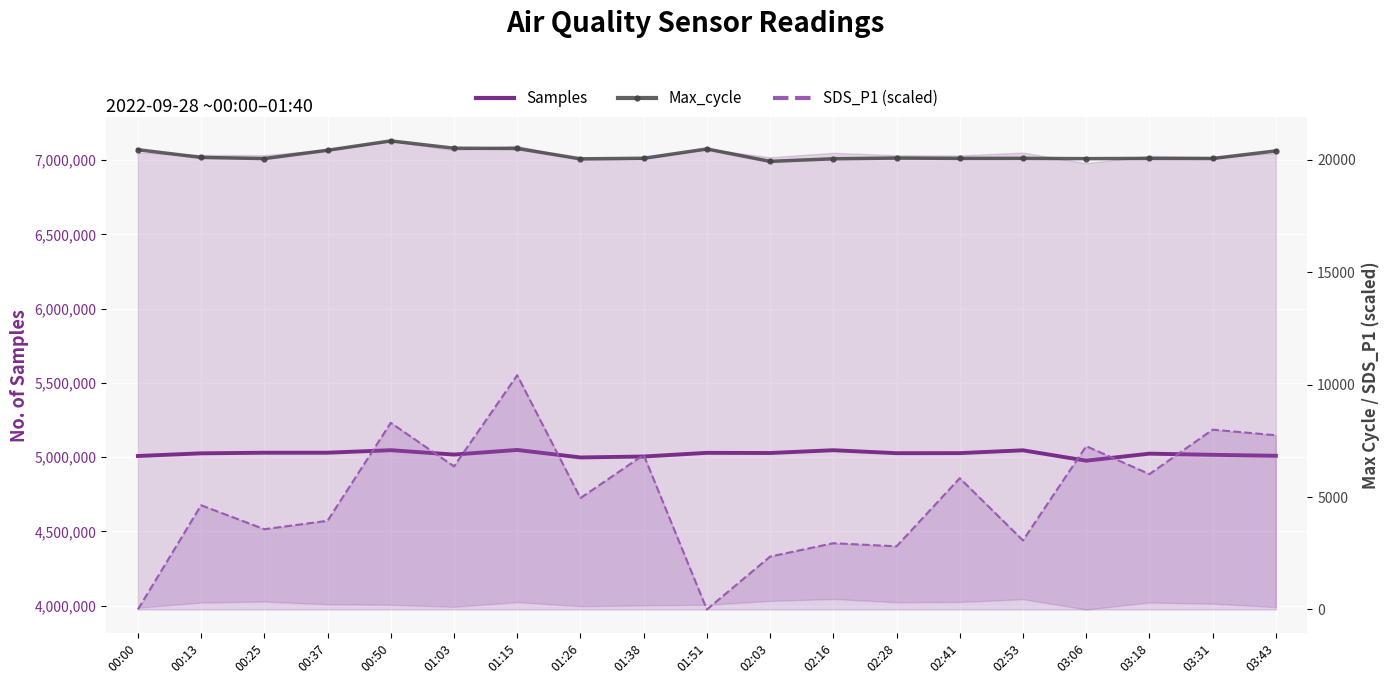

What are all the series names shown in the legend?

Samples, Max_cycle, SDS_P1 (scaled)